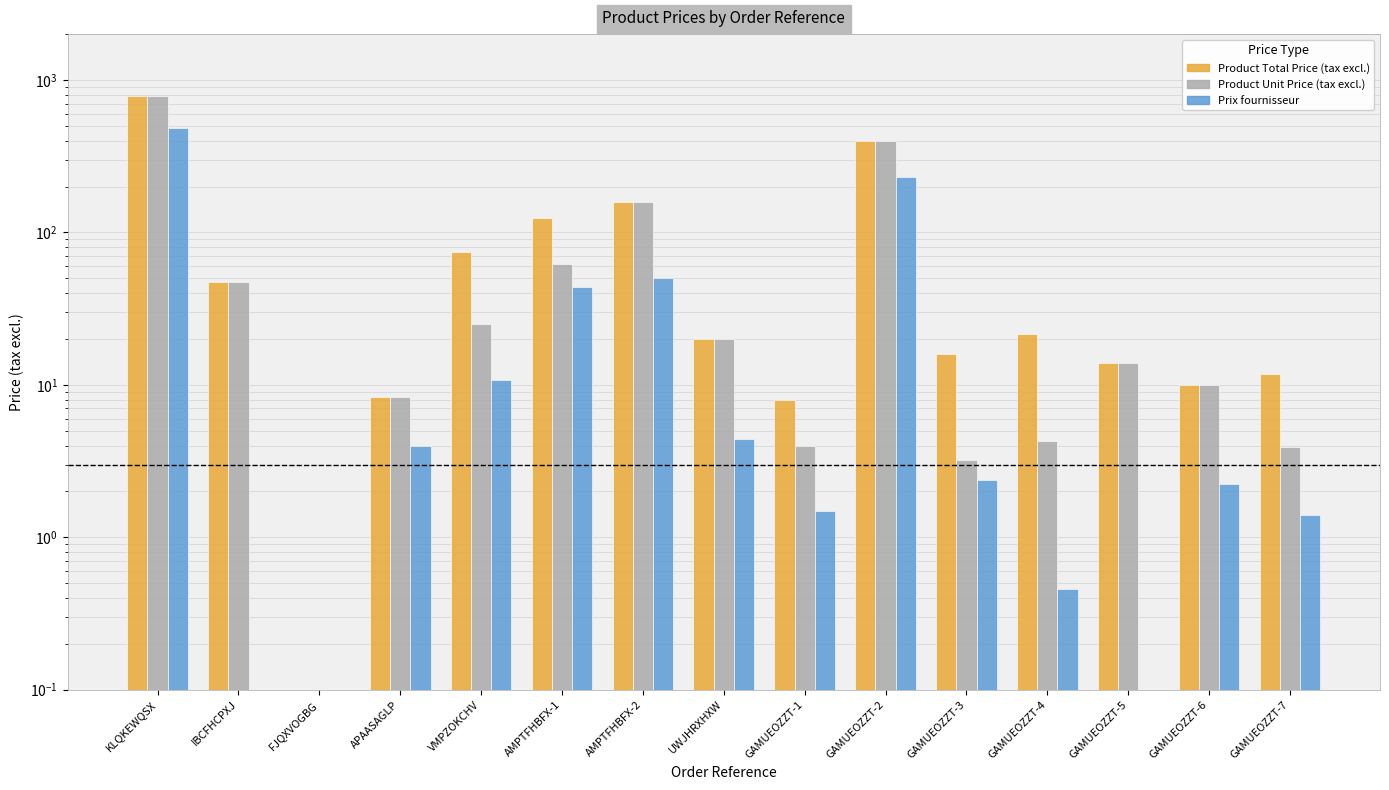

At which label is Product Total Price (tax excl.) closest to 394?

GAMUEOZZT-2